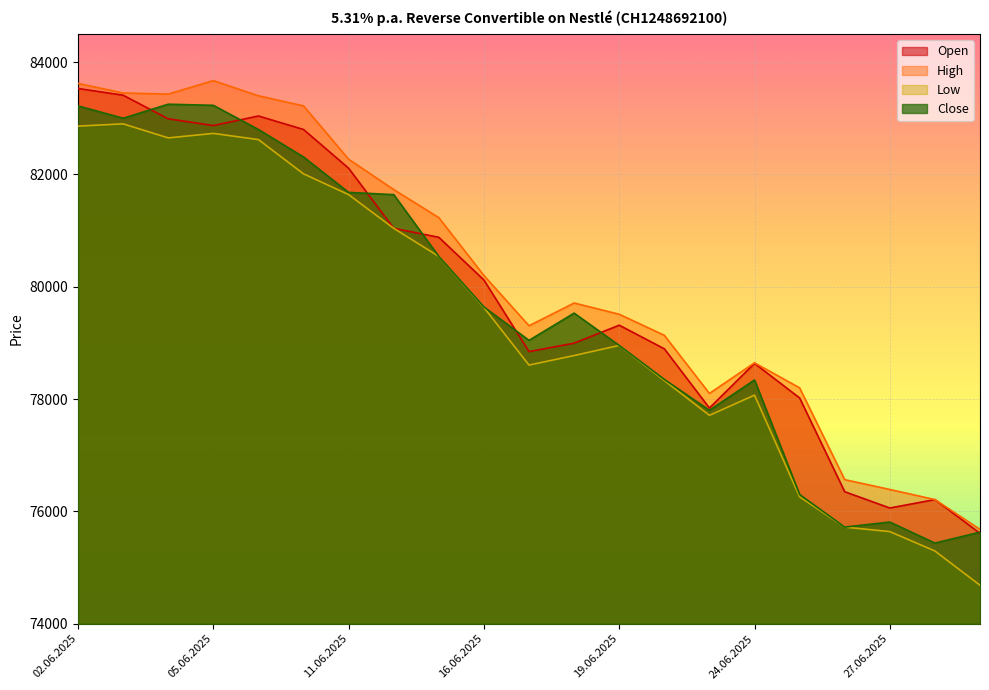

At which label is Close closest to 79342?

18.06.2025